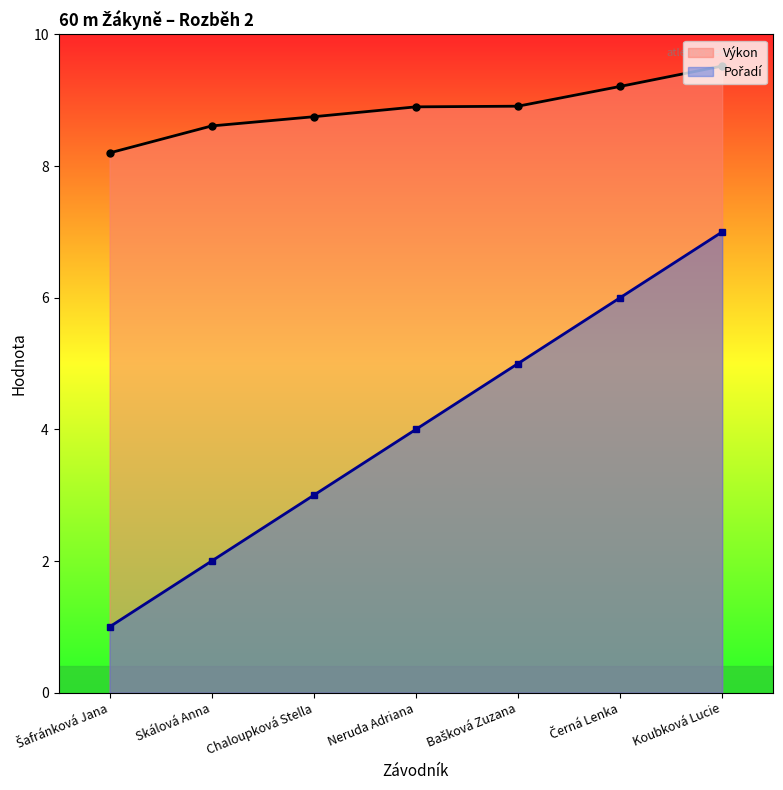

What is the minimum value for Výkon?

8.2